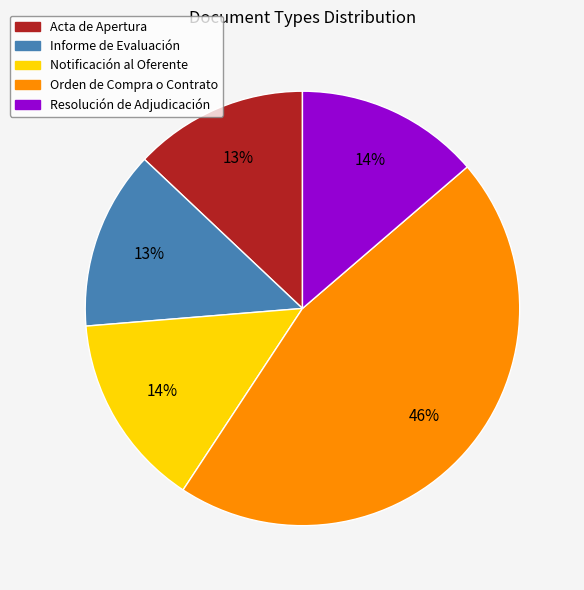

To the nearest percent, what is the difference between the Notificación al Oferente and Acta de Apertura slice percentages?

1%